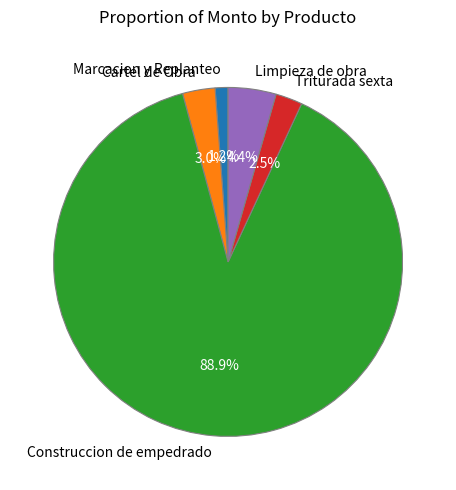

Between Construccion de empedrado and Marcacion y Replanteo, which is larger?

Construccion de empedrado